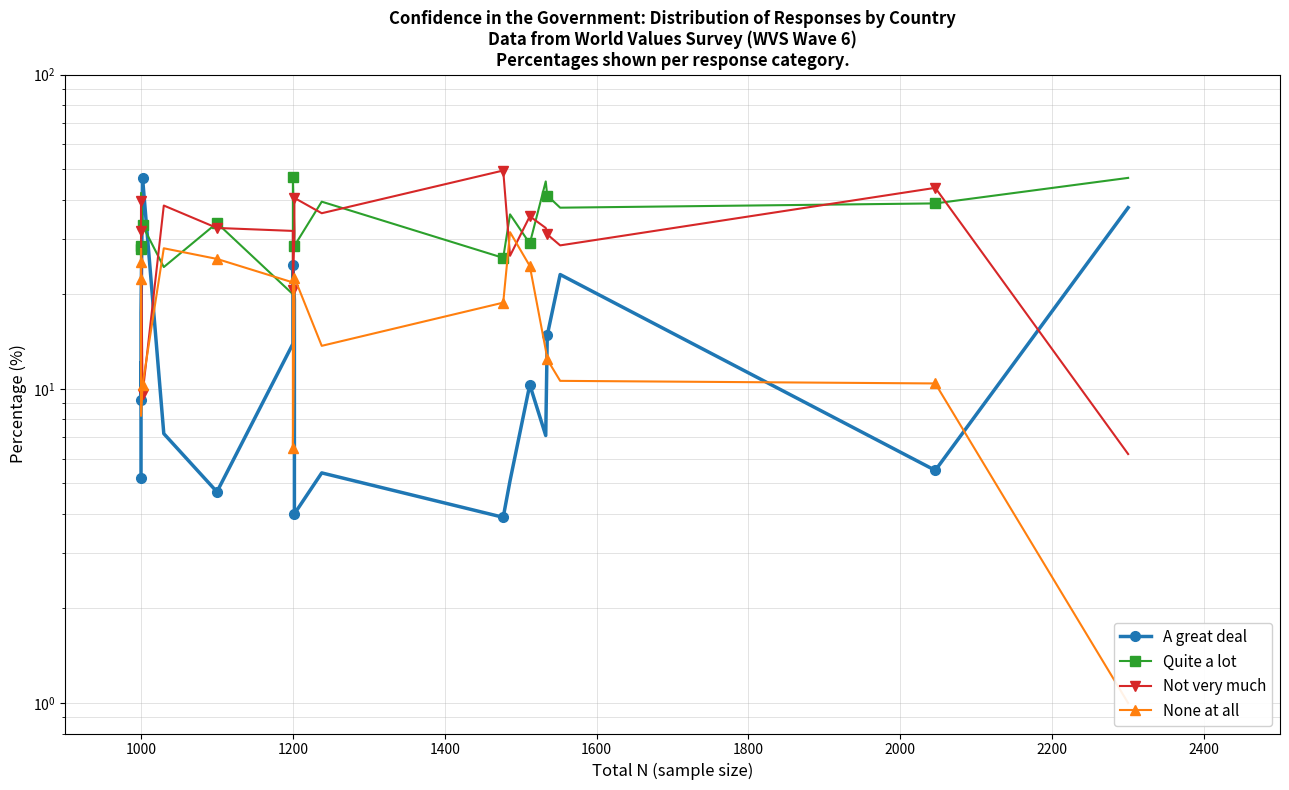

How many data points in Quite a lot are above 33?

11